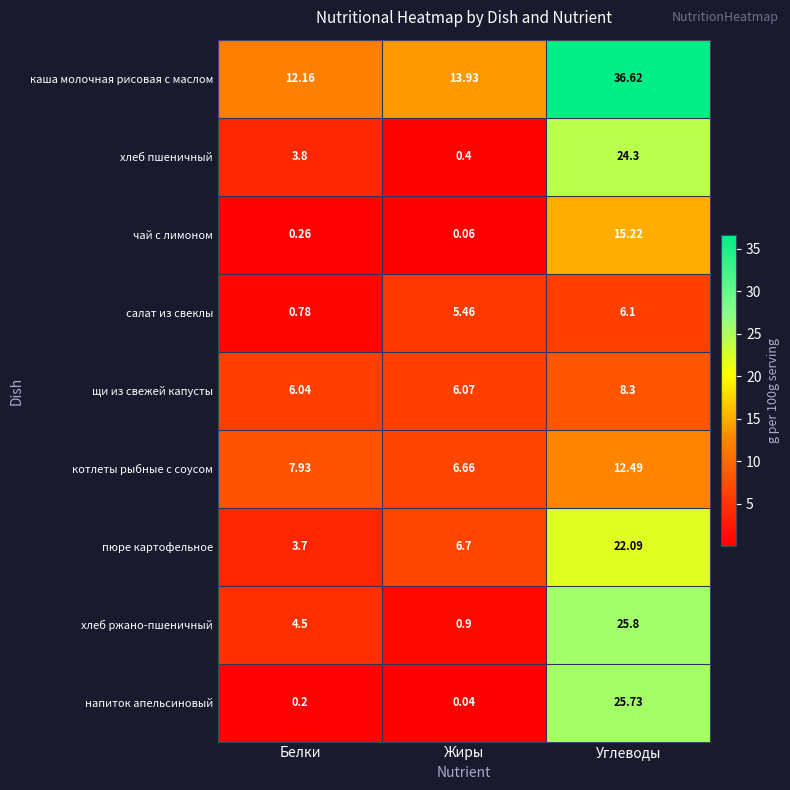

Which series has the widest spread of values?

напиток апельсиновый